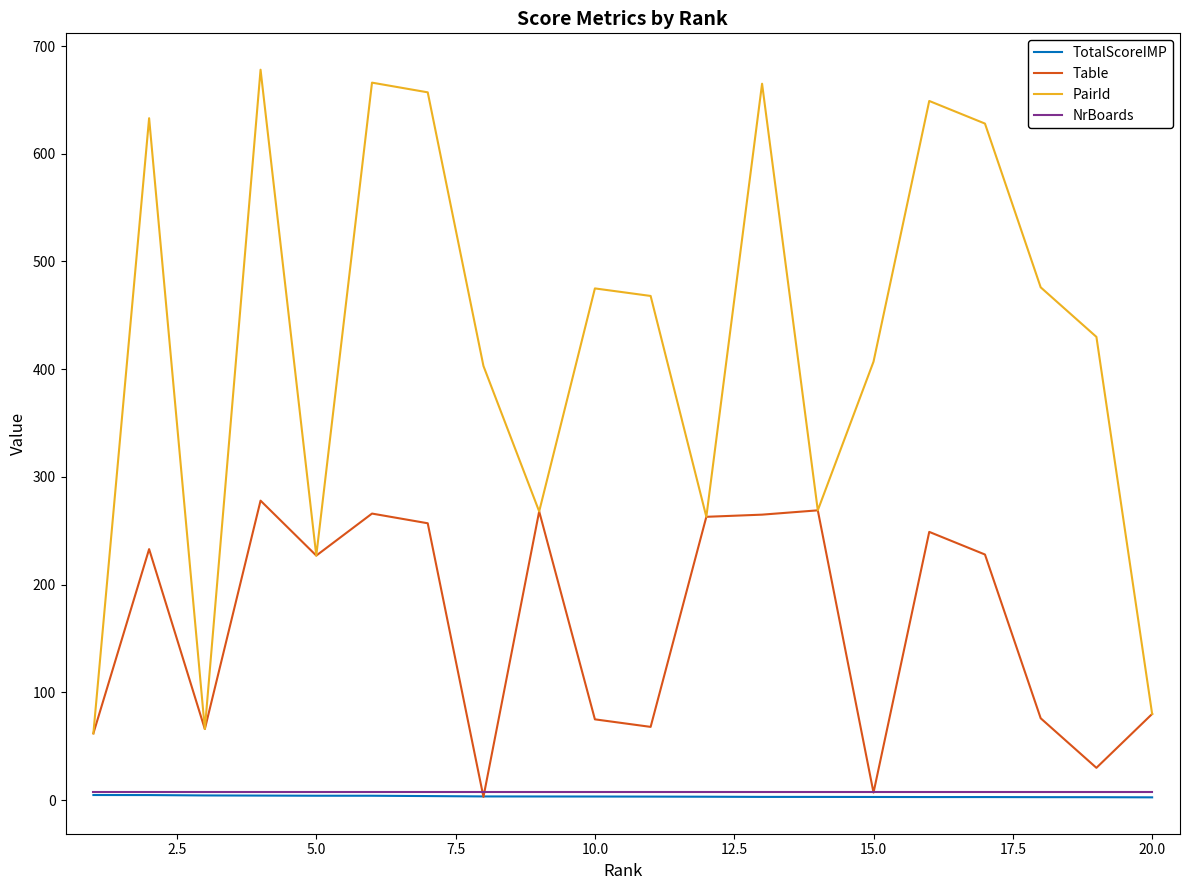

Which series has the largest total across all categories?

PairId